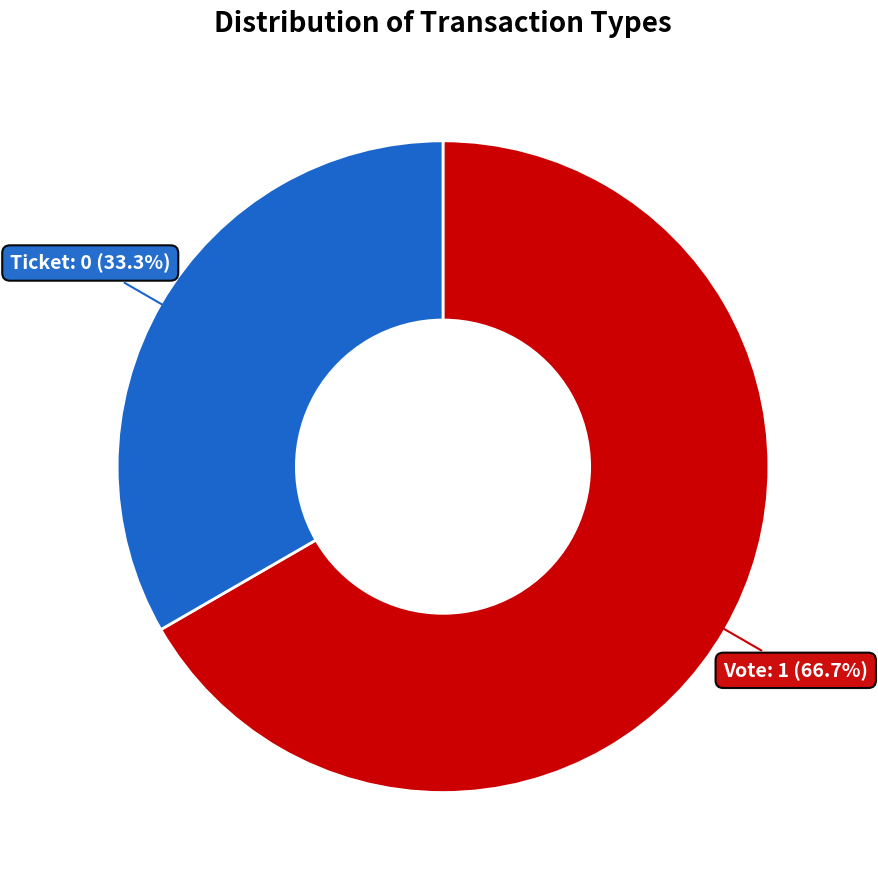

To the nearest percent, what is the average slice percentage?

50%